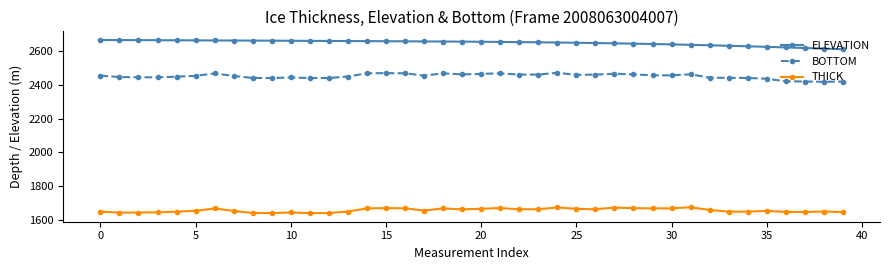

What is the difference between the second highest and minimum values in the BOTTOM series?

51.7